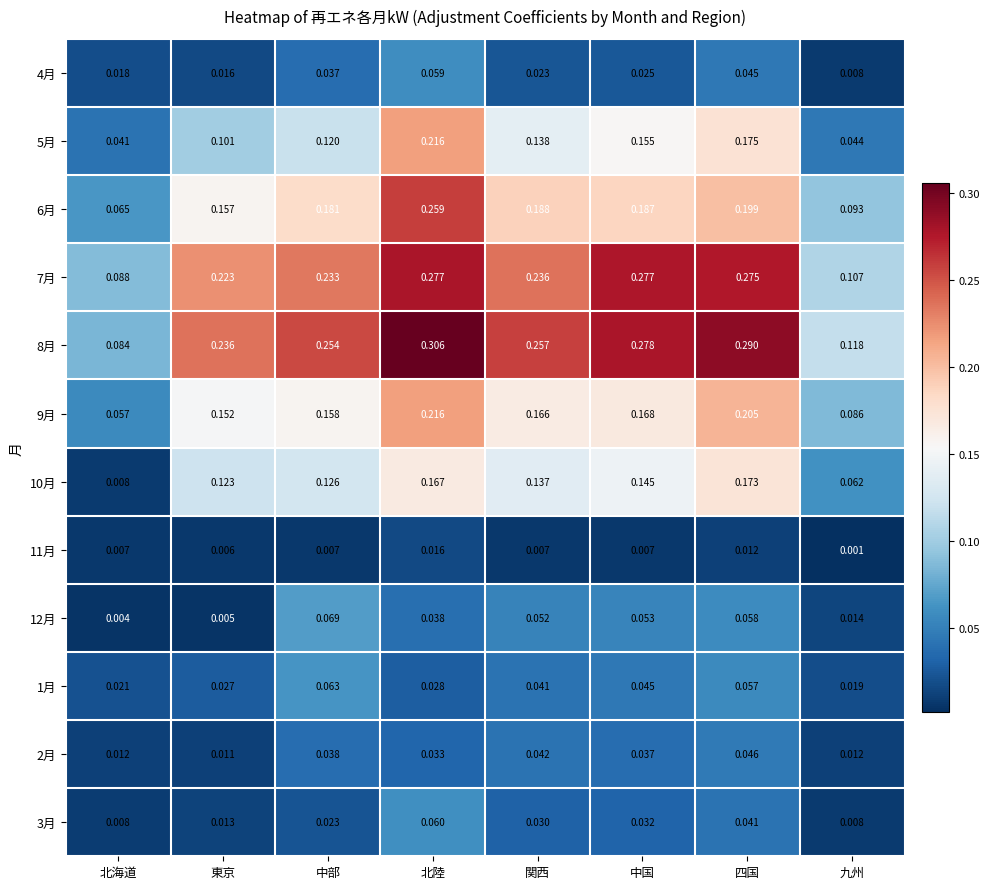

Where is 6月 nearest to the value 0?

北海道